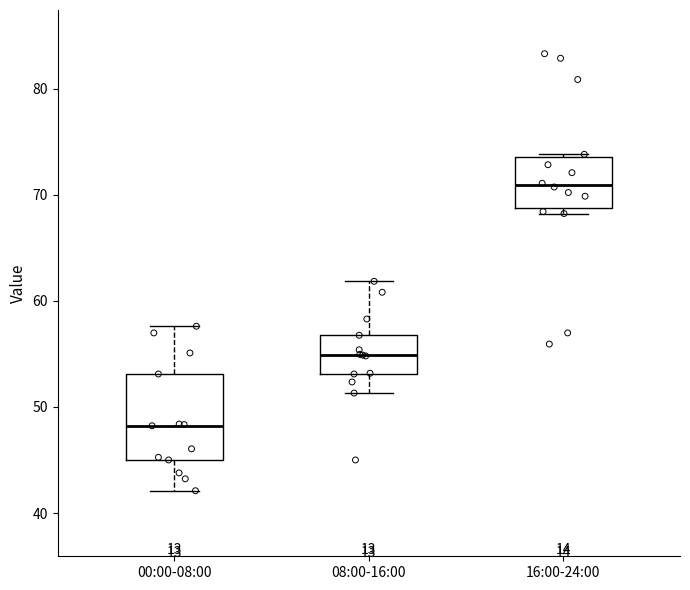

Reading left to right, read every box against the y-axis: the position of its median line, the range the box covers, and the ends of its whiskers. The values are not printed on the chart, so give them approximately, as read against the axis.

00:00-08:00: median 48, box 45 to 53, whiskers 42 to 58
08:00-16:00: median 55, box 53 to 57, whiskers 51 to 62
16:00-24:00: median 71, box 69 to 74, whiskers 68 to 74